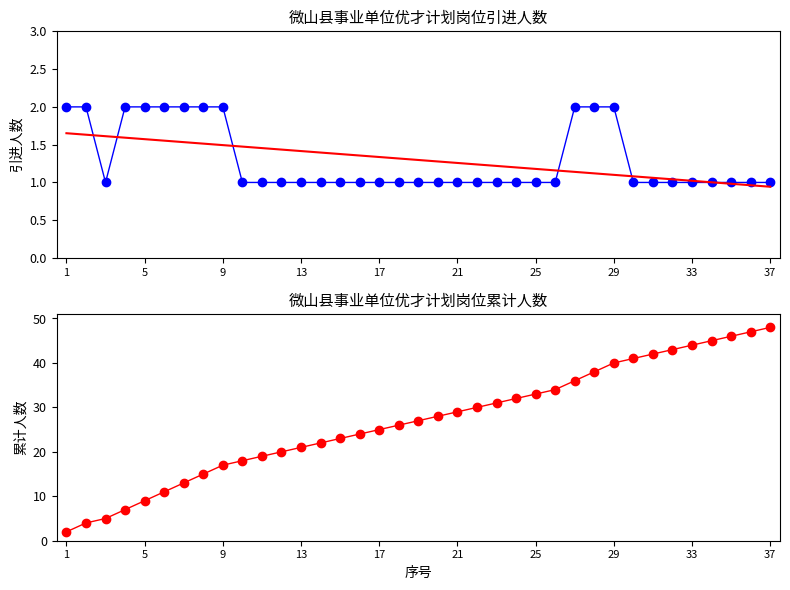

True or false: 趋势线 has a value of 0.4 at 37.

False